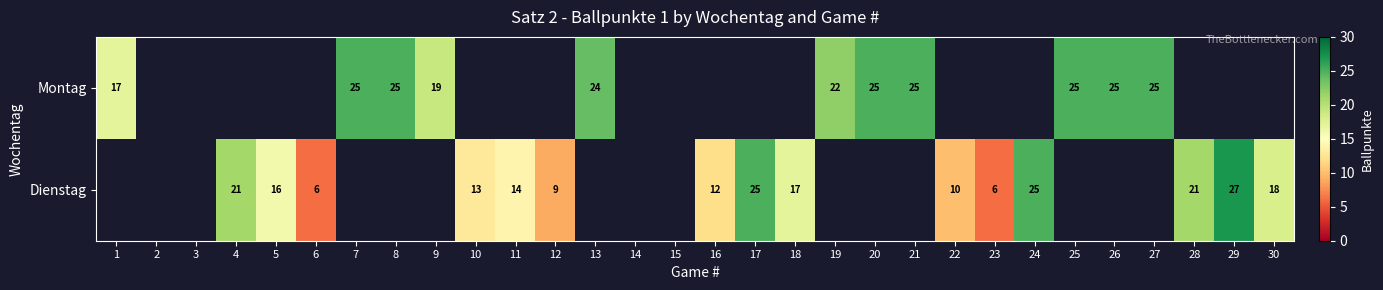

True or false: Dienstag has a value of 4 at 12.

False